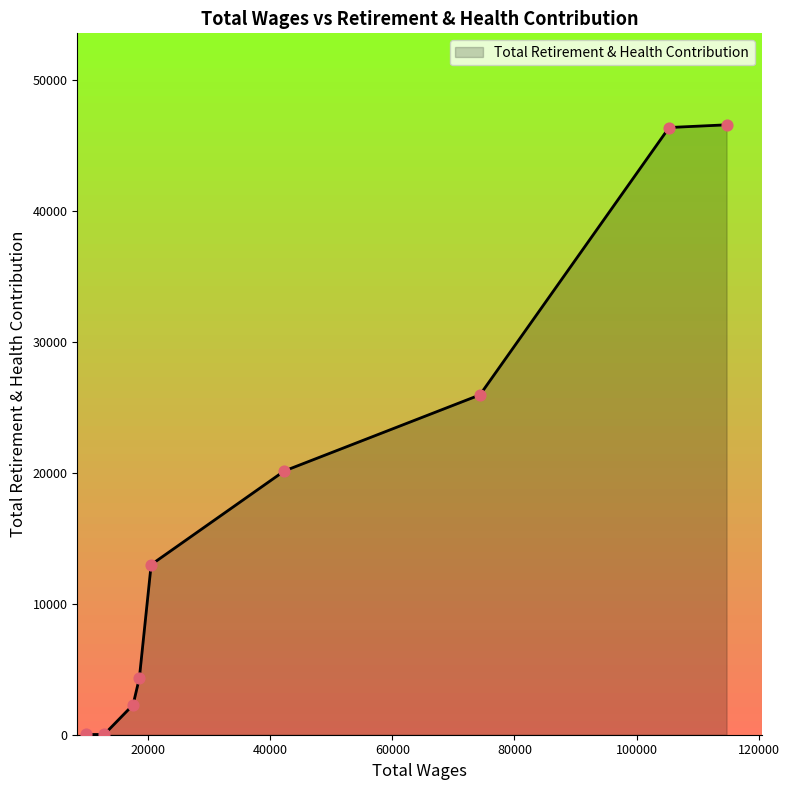

What is the ratio of the value at 105326.0 to the value at 18588.0?

10.7